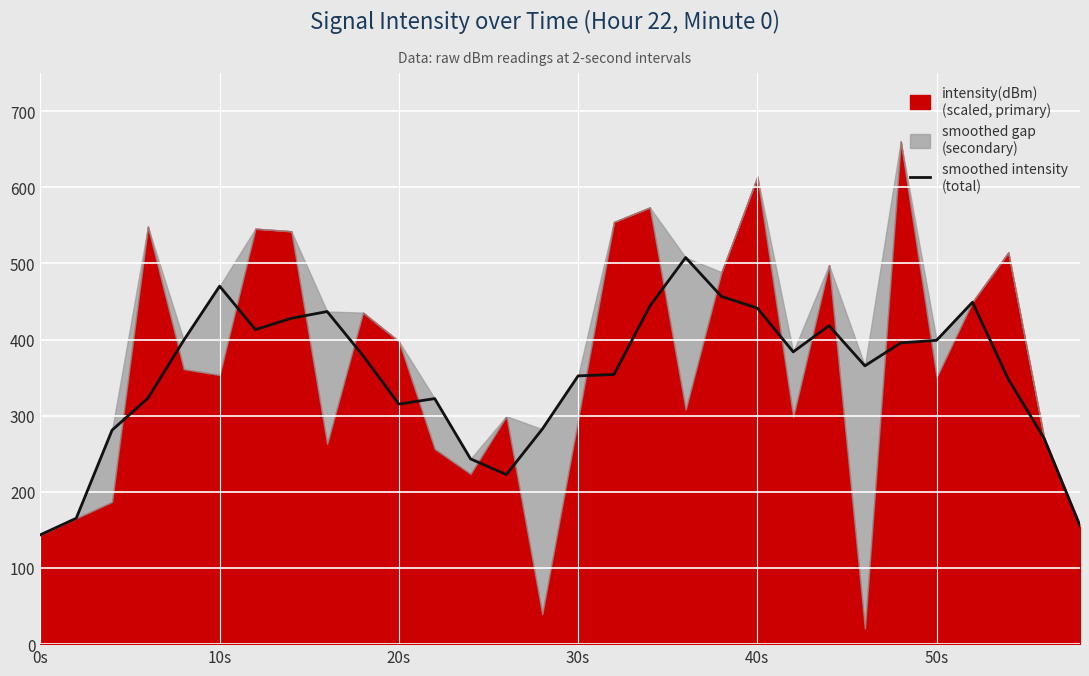

What is the greatest value displayed?

507.7